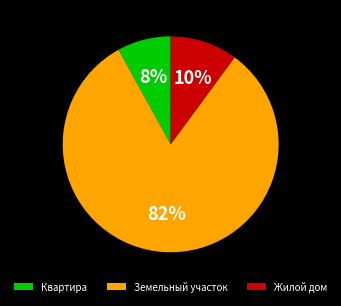

How many segments does this pie chart have?

3